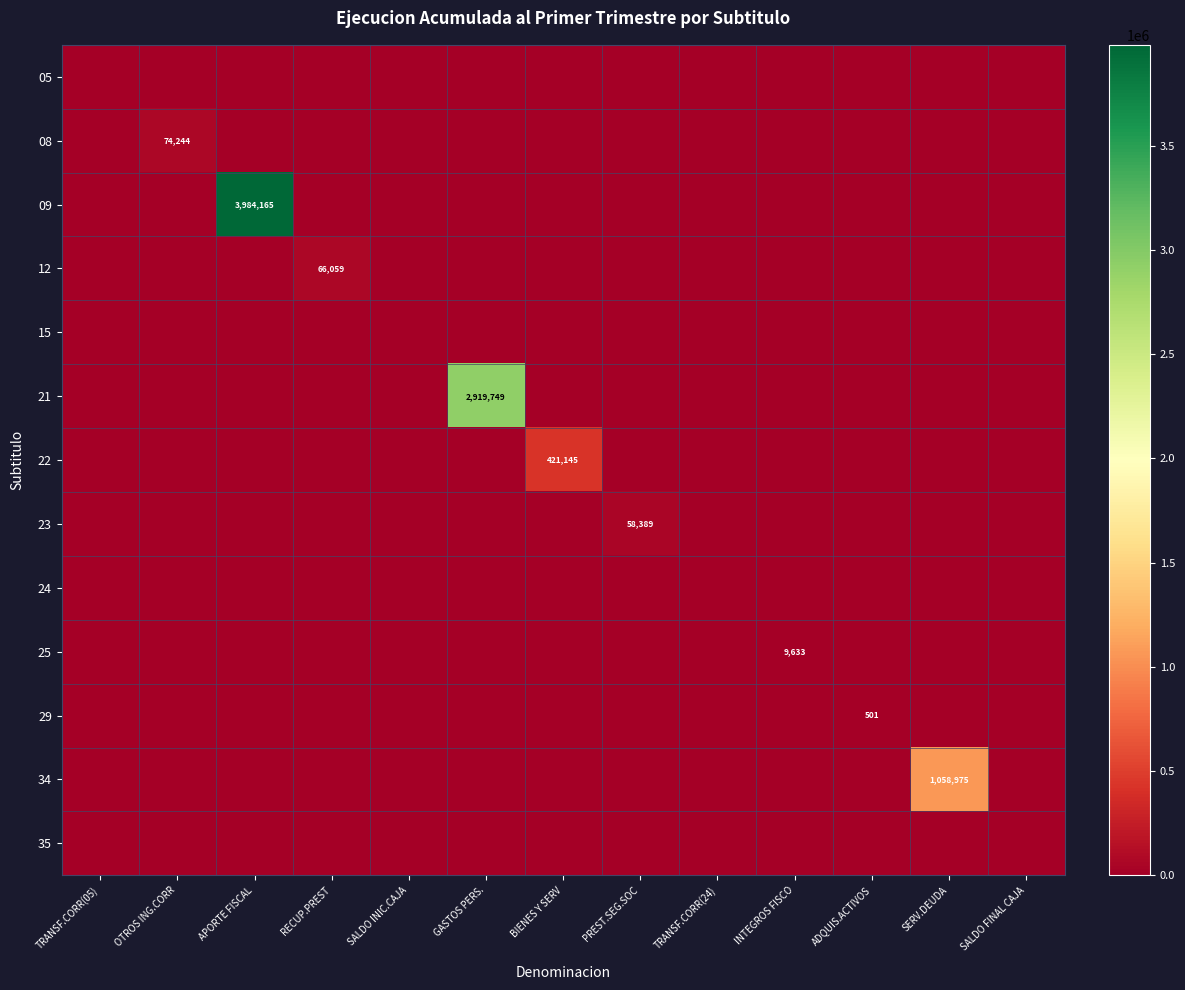

How many data points does each series have?

13